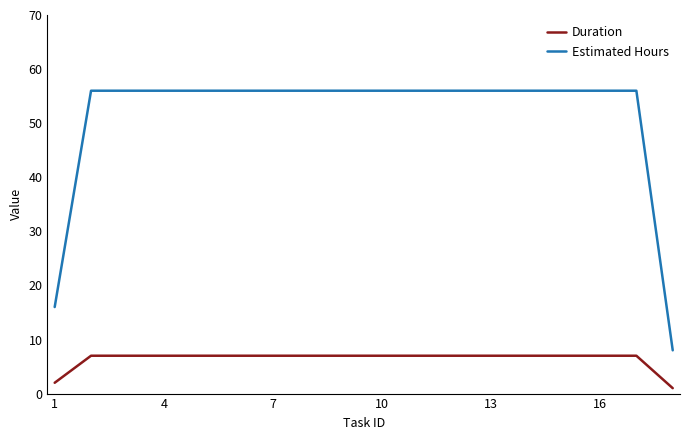

What is the maximum value for Estimated Hours?

56